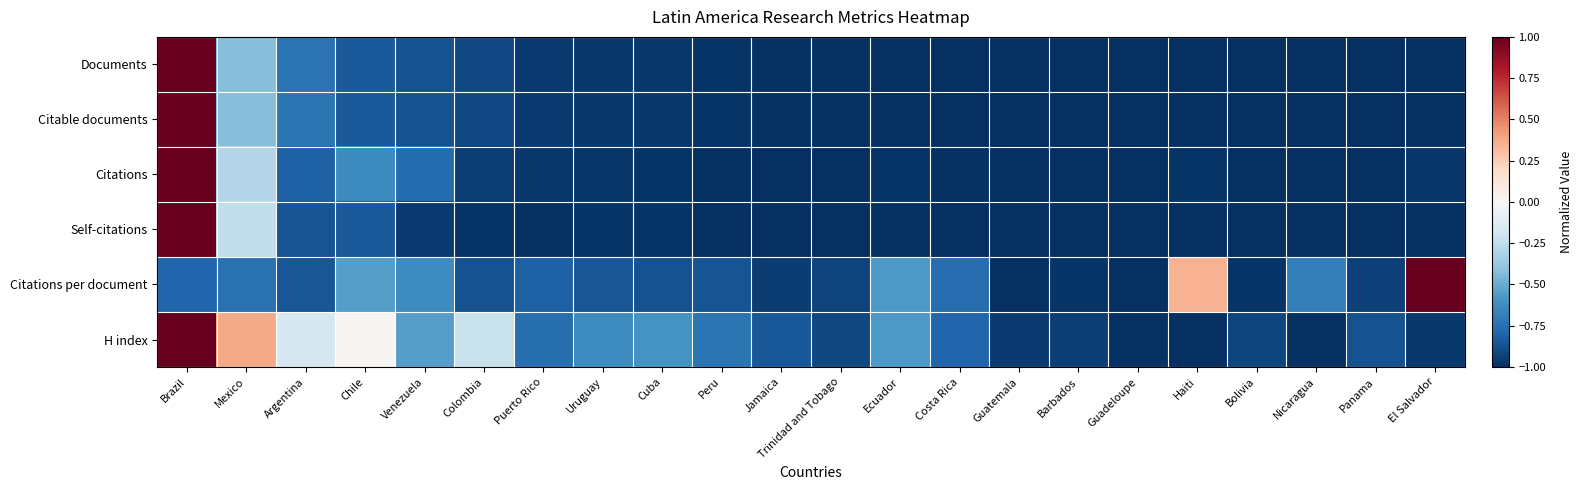

Reading right to left, transcribe all the data shown in this chart.

Documents: El Salvador=-1.0	Panama=-1.0	Nicaragua=-1.0	Bolivia=-1.0	Haiti=-1.0	Guadeloupe=-1.0	Barbados=-1.0	Guatemala=-1.0	Costa Rica=-1.0	Ecuador=-1.0	Trinidad and Tobago=-1.0	Jamaica=-1.0	Peru=-1.0	Cuba=-1.0	Uruguay=-1.0	Puerto Rico=-1.0	Colombia=-0.9	Venezuela=-0.9	Chile=-0.8	Argentina=-0.7	Mexico=-0.4	Brazil=1.0
Citable documents: El Salvador=-1.0	Panama=-1.0	Nicaragua=-1.0	Bolivia=-1.0	Haiti=-1.0	Guadeloupe=-1.0	Barbados=-1.0	Guatemala=-1.0	Costa Rica=-1.0	Ecuador=-1.0	Trinidad and Tobago=-1.0	Jamaica=-1.0	Peru=-1.0	Cuba=-1.0	Uruguay=-1.0	Puerto Rico=-1.0	Colombia=-0.9	Venezuela=-0.9	Chile=-0.8	Argentina=-0.7	Mexico=-0.4	Brazil=1.0
Citations: El Salvador=-1.0	Panama=-1.0	Nicaragua=-1.0	Bolivia=-1.0	Haiti=-1.0	Guadeloupe=-1.0	Barbados=-1.0	Guatemala=-1.0	Costa Rica=-1.0	Ecuador=-1.0	Trinidad and Tobago=-1.0	Jamaica=-1.0	Peru=-1.0	Cuba=-1.0	Uruguay=-1.0	Puerto Rico=-1.0	Colombia=-0.9	Venezuela=-0.8	Chile=-0.6	Argentina=-0.8	Mexico=-0.3	Brazil=1.0
Self-citations: El Salvador=-1.0	Panama=-1.0	Nicaragua=-1.0	Bolivia=-1.0	Haiti=-1.0	Guadeloupe=-1.0	Barbados=-1.0	Guatemala=-1.0	Costa Rica=-1.0	Ecuador=-1.0	Trinidad and Tobago=-1.0	Jamaica=-1.0	Peru=-1.0	Cuba=-1.0	Uruguay=-1.0	Puerto Rico=-1.0	Colombia=-1.0	Venezuela=-1.0	Chile=-0.8	Argentina=-0.9	Mexico=-0.2	Brazil=1.0
Citations per document: El Salvador=1.0	Panama=-0.9	Nicaragua=-0.7	Bolivia=-1.0	Haiti=0.3	Guadeloupe=-1.0	Barbados=-1.0	Guatemala=-1.0	Costa Rica=-0.8	Ecuador=-0.6	Trinidad and Tobago=-0.9	Jamaica=-0.9	Peru=-0.9	Cuba=-0.9	Uruguay=-0.9	Puerto Rico=-0.8	Colombia=-0.9	Venezuela=-0.6	Chile=-0.5	Argentina=-0.9	Mexico=-0.7	Brazil=-0.8
H index: El Salvador=-1.0	Panama=-0.9	Nicaragua=-1.0	Bolivia=-0.9	Haiti=-1.0	Guadeloupe=-1.0	Barbados=-0.9	Guatemala=-1.0	Costa Rica=-0.8	Ecuador=-0.6	Trinidad and Tobago=-0.9	Jamaica=-0.8	Peru=-0.7	Cuba=-0.6	Uruguay=-0.6	Puerto Rico=-0.8	Colombia=-0.2	Venezuela=-0.5	Chile=0.0	Argentina=-0.2	Mexico=0.4	Brazil=1.0